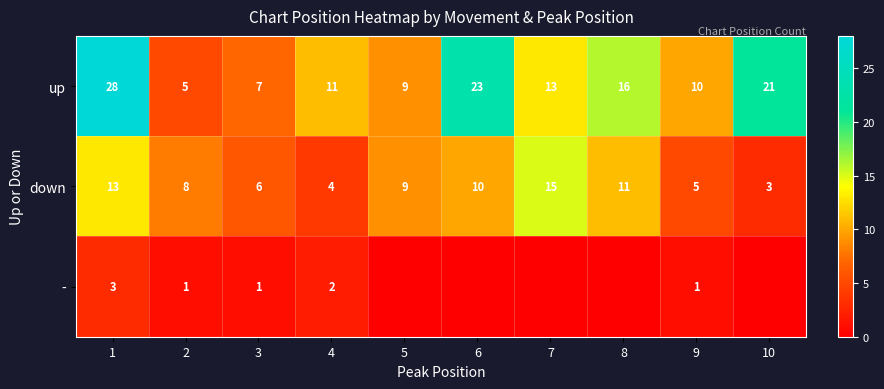

What is the total value across all series at 2?

14